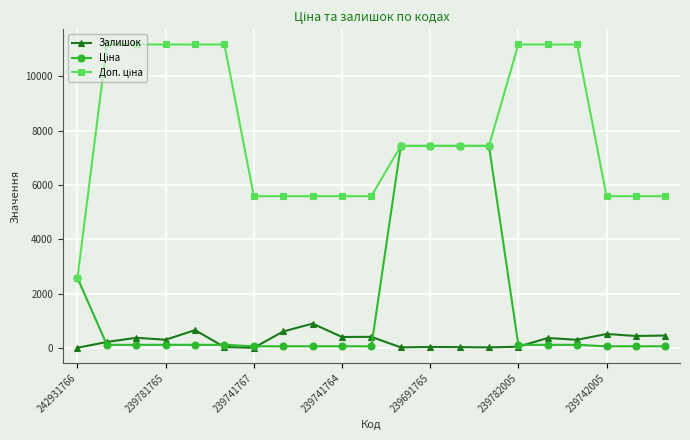

What is the greatest value displayed?

11169.0